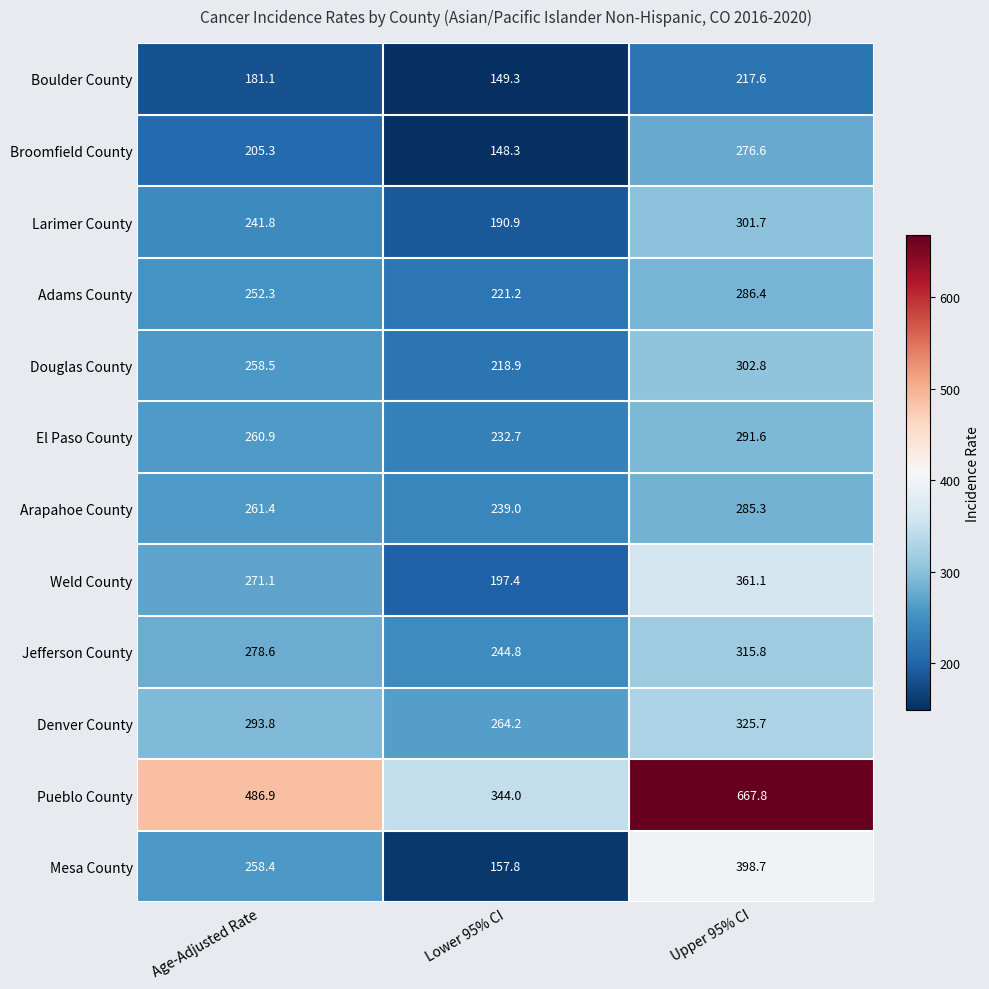

What is the sum of the Jefferson County values at Upper 95% CI and Age-Adjusted Rate?

594.4